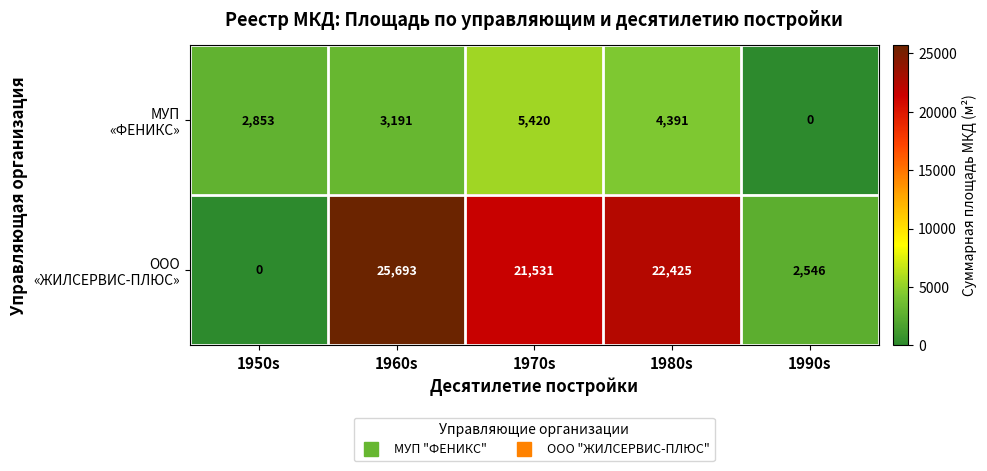

What is the difference between the highest and lowest values at 1970s?

16111